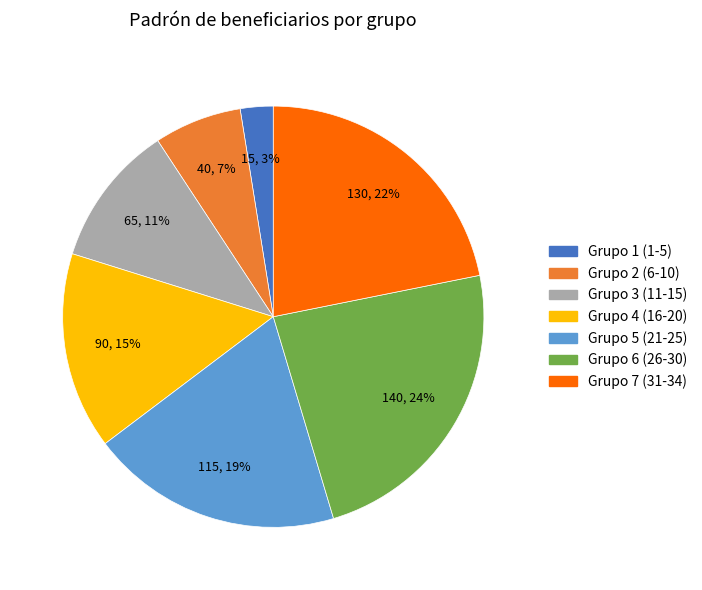

Is there a majority slice in this chart?

No